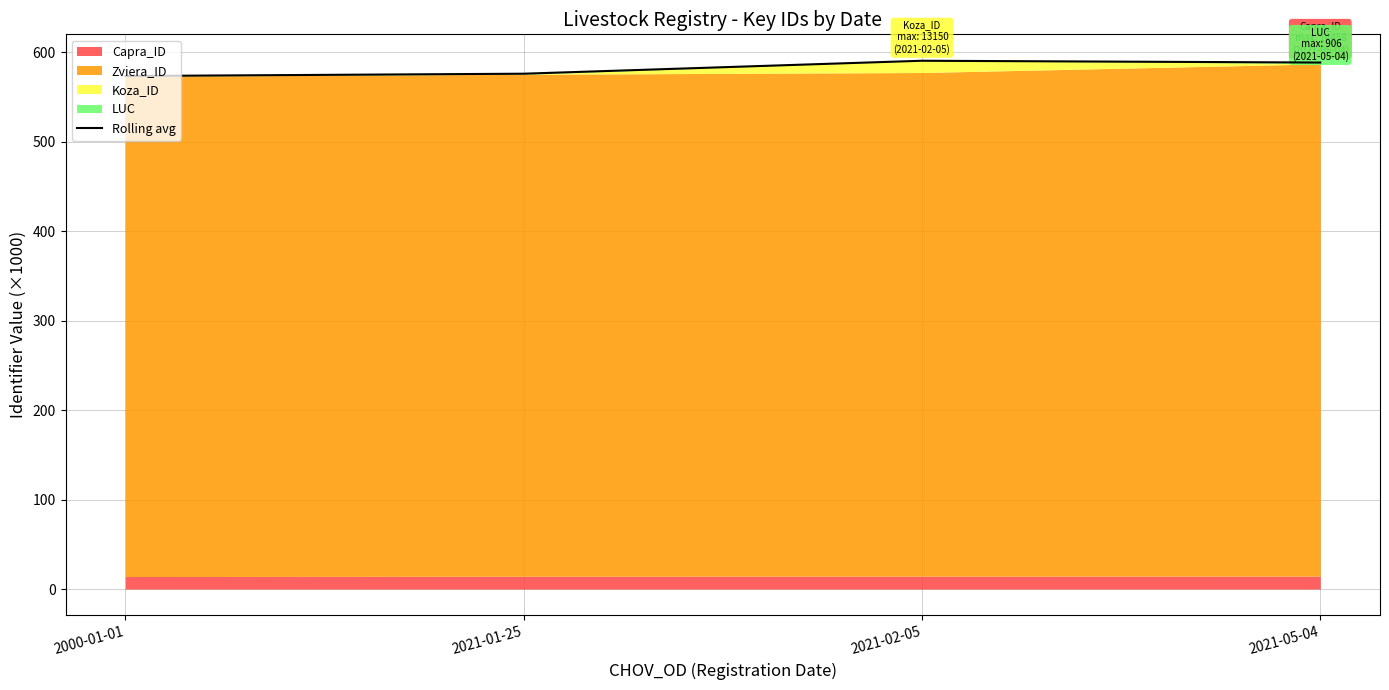

What value does the data have at 2021-02-05?

590.4